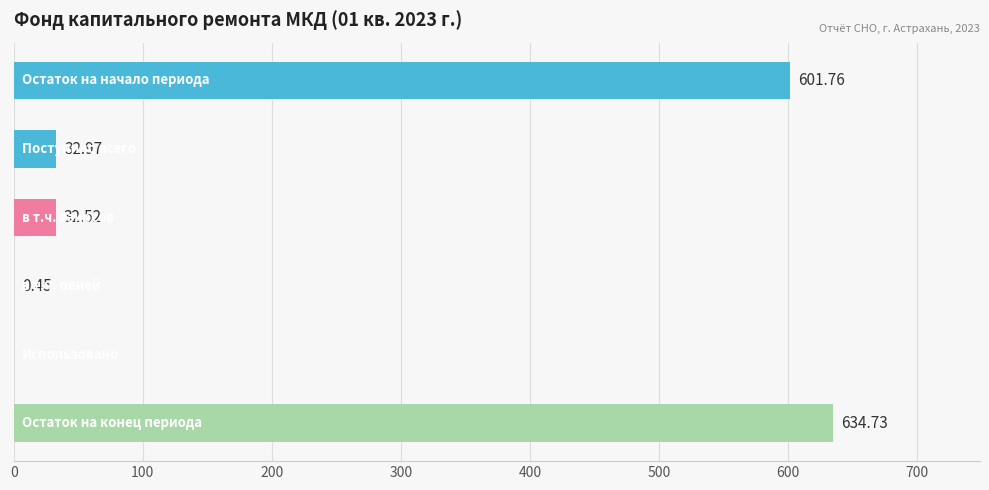

Does the chart contain stacked bars?

No